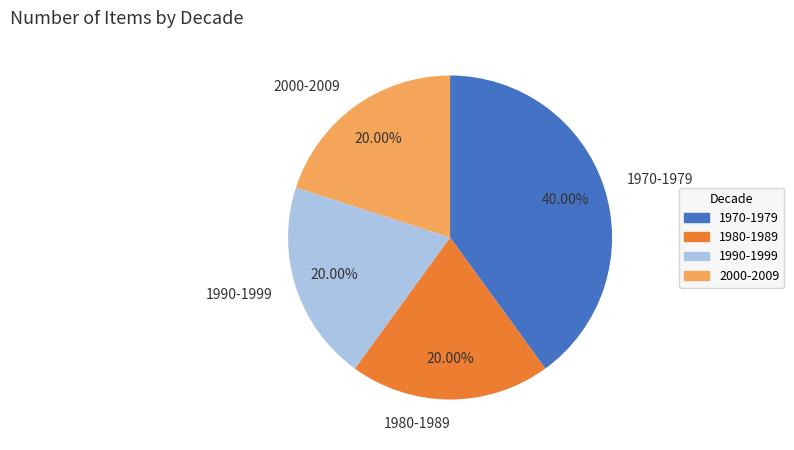

Combined, do 1970-1979 and 1990-1999 account for over 50%?

Yes